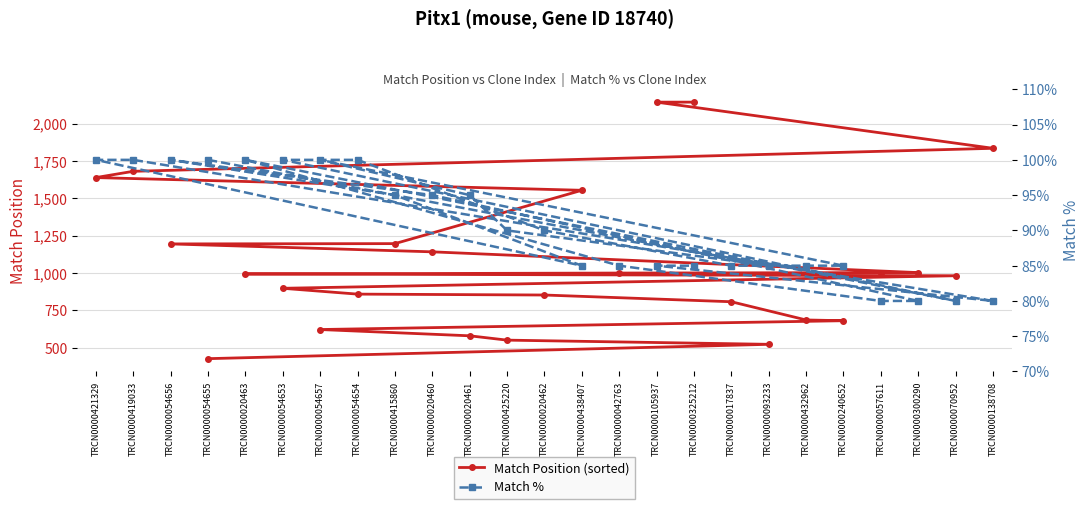

The value of Match Position (sorted) at TRCN0000240652 is 681. True or false?

True